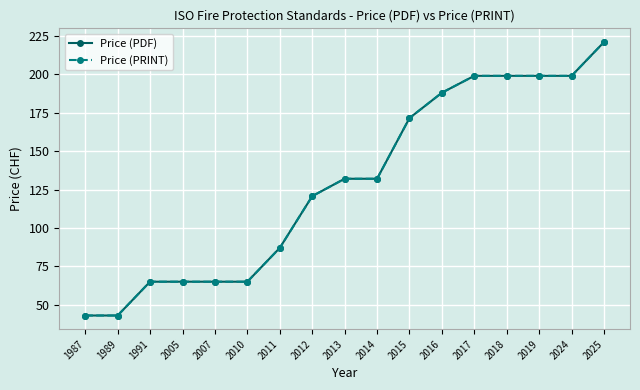

Is this an area chart (filled region under the line)?

No